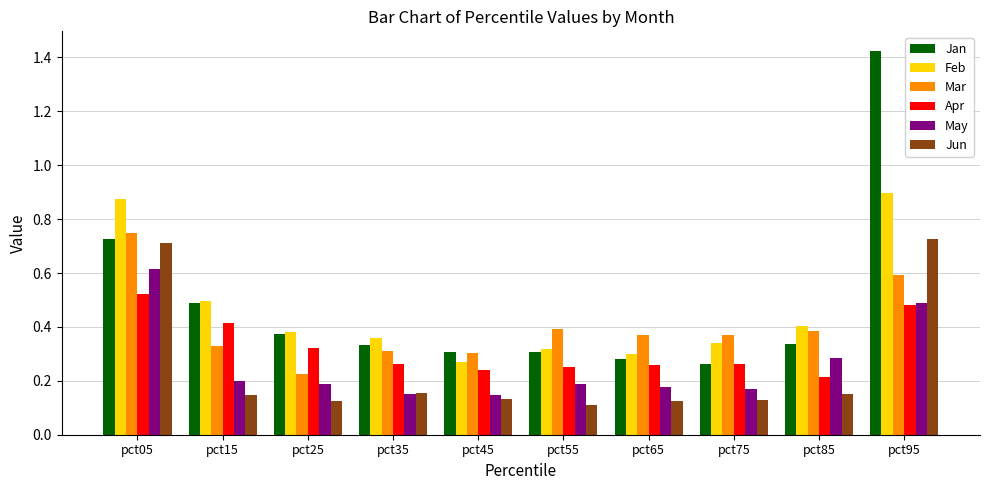

What is the difference between the maximum and minimum values in the Jan series?

1.2